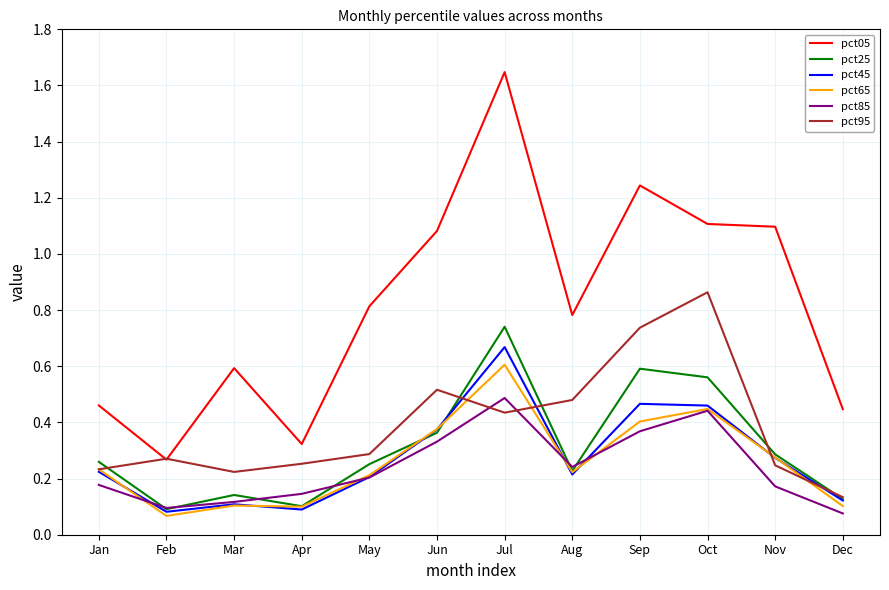

At which category is the sum across all series the highest?

Jul